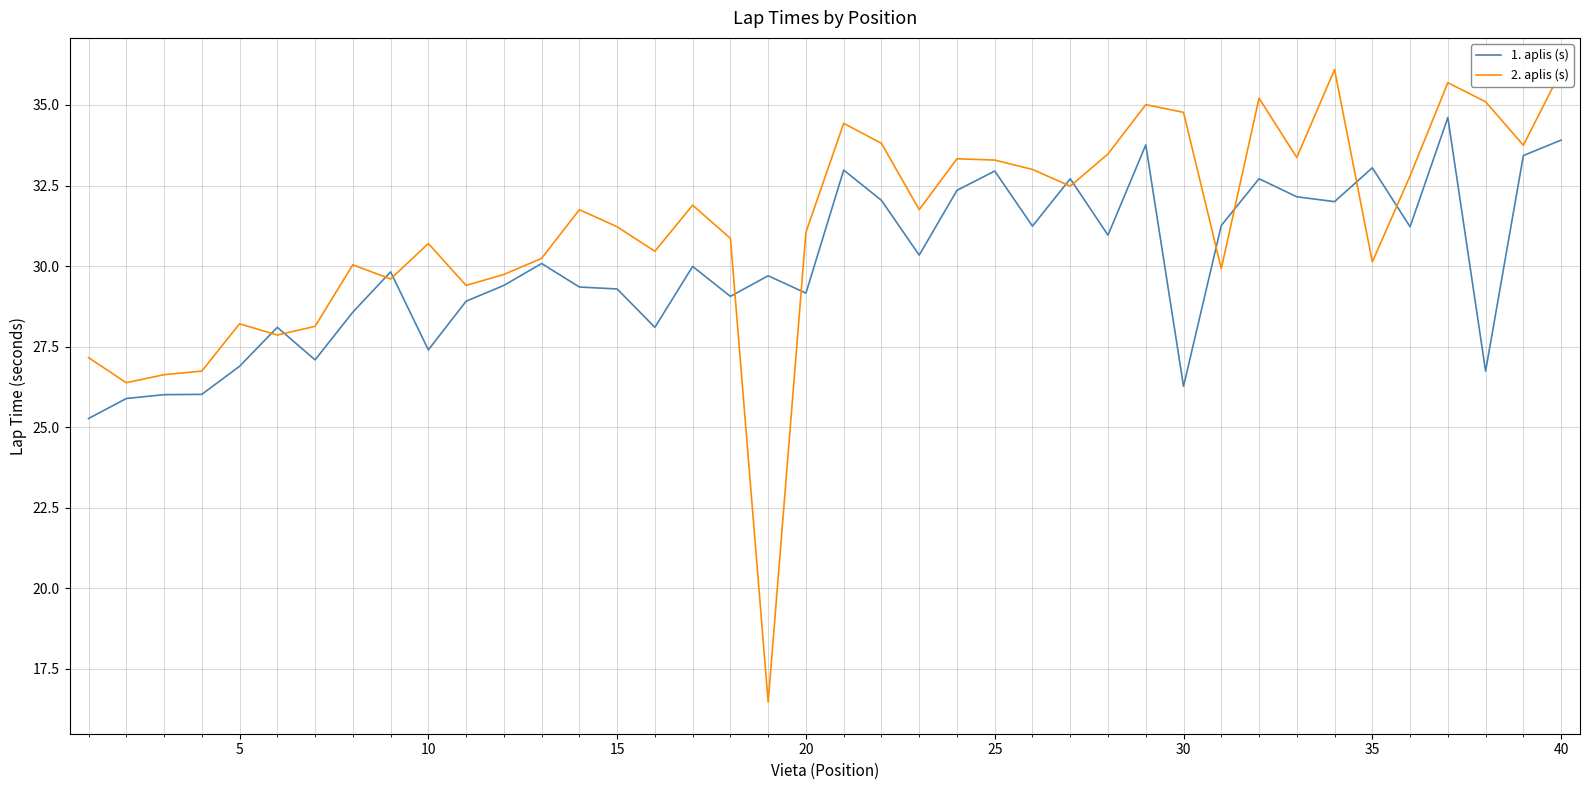

Which series has the largest total across all categories?

2. aplis (s)